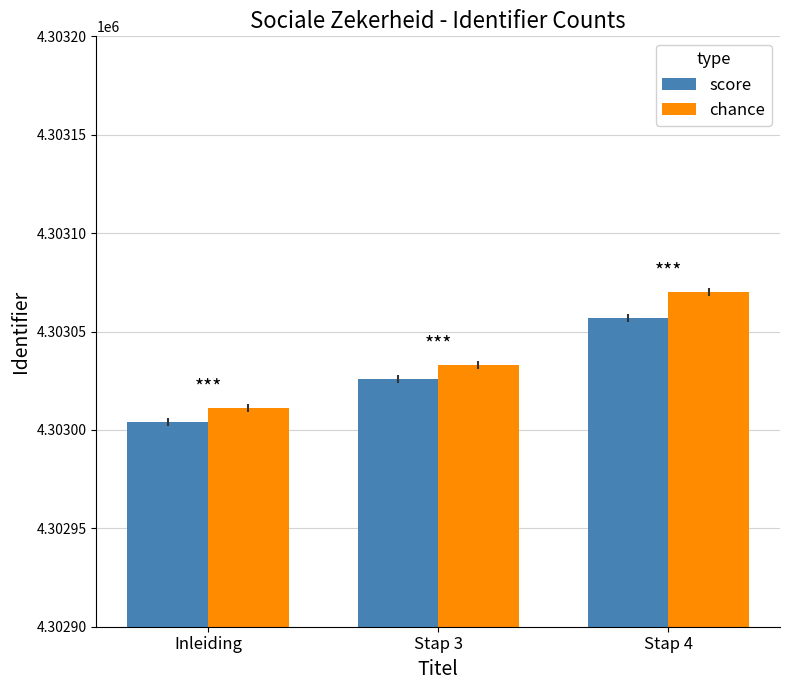

What position from the right is Inleiding?

3